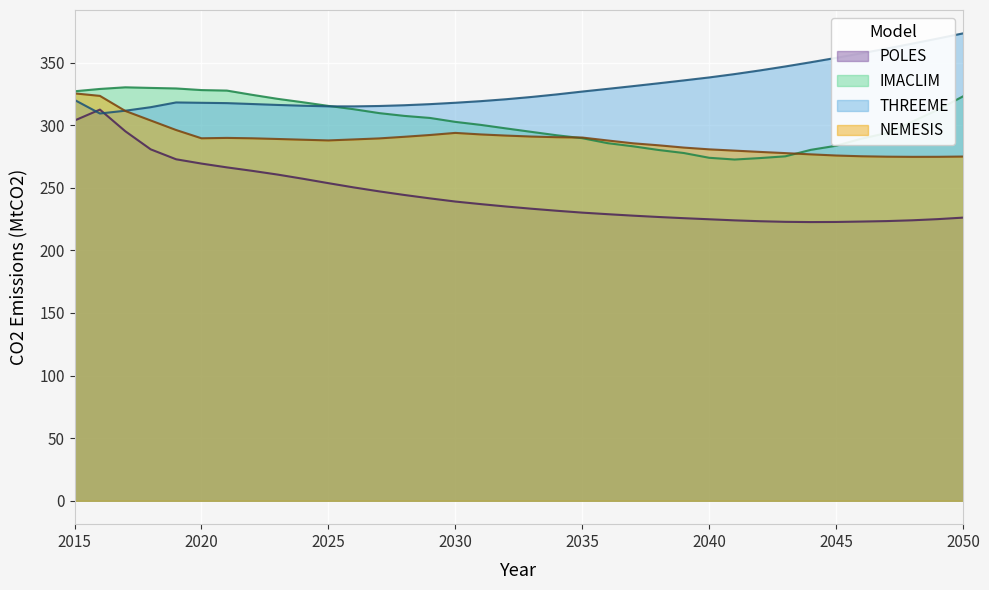

Reading left to right, list all the values displayed in this chart.

POLES: 303.7	312.4	295.1	280.7	272.7	269.3	266.3	263.5	260.5	257.2	253.7	250.3	247.1	244.2	241.5	239.0	236.9	235.0	233.2	231.6	230.1	228.9	227.7	226.6	225.7	224.8	223.9	223.3	222.8	222.6	222.7	223.0	223.4	224.0	224.9	226.1
IMACLIM: 327.0	328.9	330.2	329.7	329.3	328.0	327.6	324.2	321.0	318.2	315.4	312.7	309.6	307.4	305.7	302.6	300.2	297.4	294.6	291.9	289.6	285.6	283.1	280.2	277.7	273.9	272.5	273.7	275.1	280.3	283.5	289.2	293.7	302.8	312.2	323.0
THREEME: 320.1	309.3	311.5	314.3	318.1	317.8	317.6	316.9	316.1	315.5	315.0	315.0	315.3	315.9	316.8	317.9	319.1	320.7	322.5	324.5	326.8	329.0	331.1	333.4	335.7	338.1	340.8	343.7	346.9	350.2	353.7	357.4	361.2	365.1	369.1	373.3
NEMESIS: 325.4	323.4	311.3	303.7	296.1	289.5	289.8	289.5	288.9	288.4	287.8	288.6	289.4	290.7	292.1	293.8	292.6	291.7	290.9	290.4	290.1	287.7	285.5	283.9	282.1	280.7	279.6	278.6	277.6	276.7	275.7	275.1	274.8	274.7	274.7	274.9